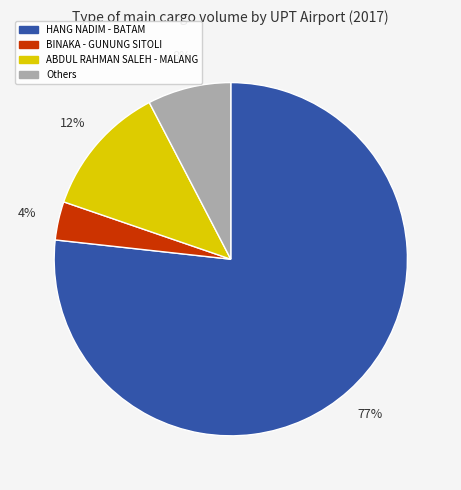

To the nearest percent, what is the average slice percentage?

25%